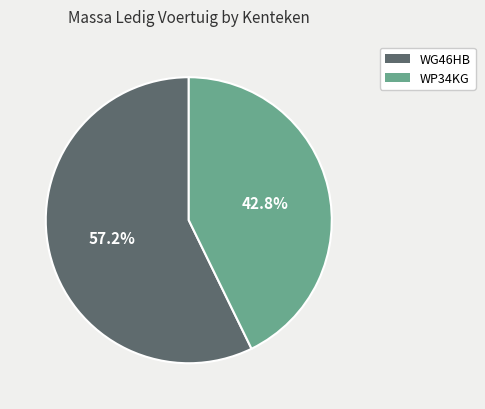

Which category has the smallest portion of the pie?

WP34KG